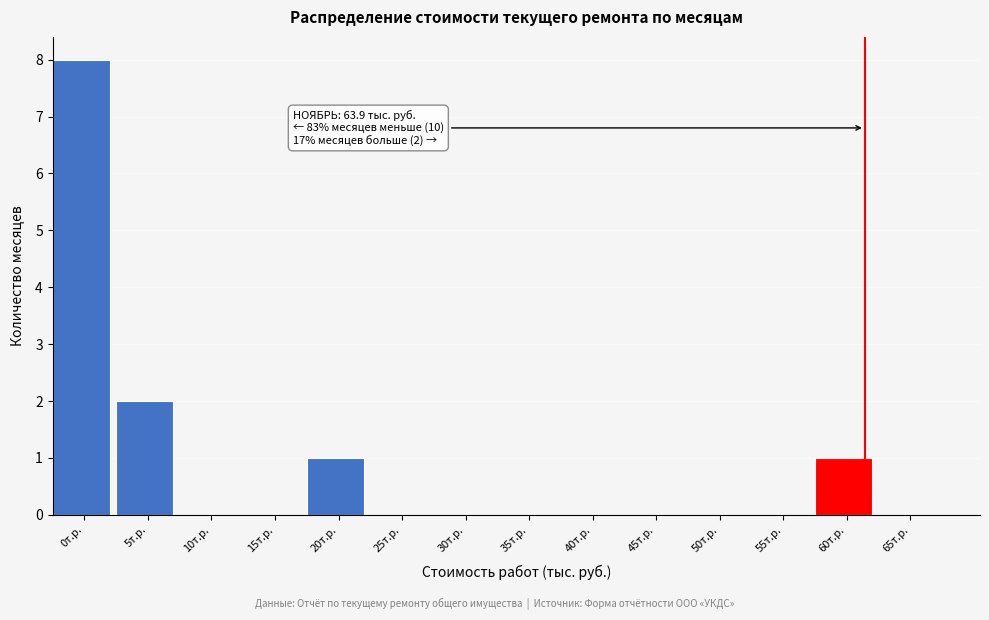

Reading right to left, extract all data points from this chart.

65т.р.=0	60т.р.=1	55т.р.=0	50т.р.=0	45т.р.=0	40т.р.=0	35т.р.=0	30т.р.=0	25т.р.=0	20т.р.=1	15т.р.=0	10т.р.=0	5т.р.=2	0т.р.=8